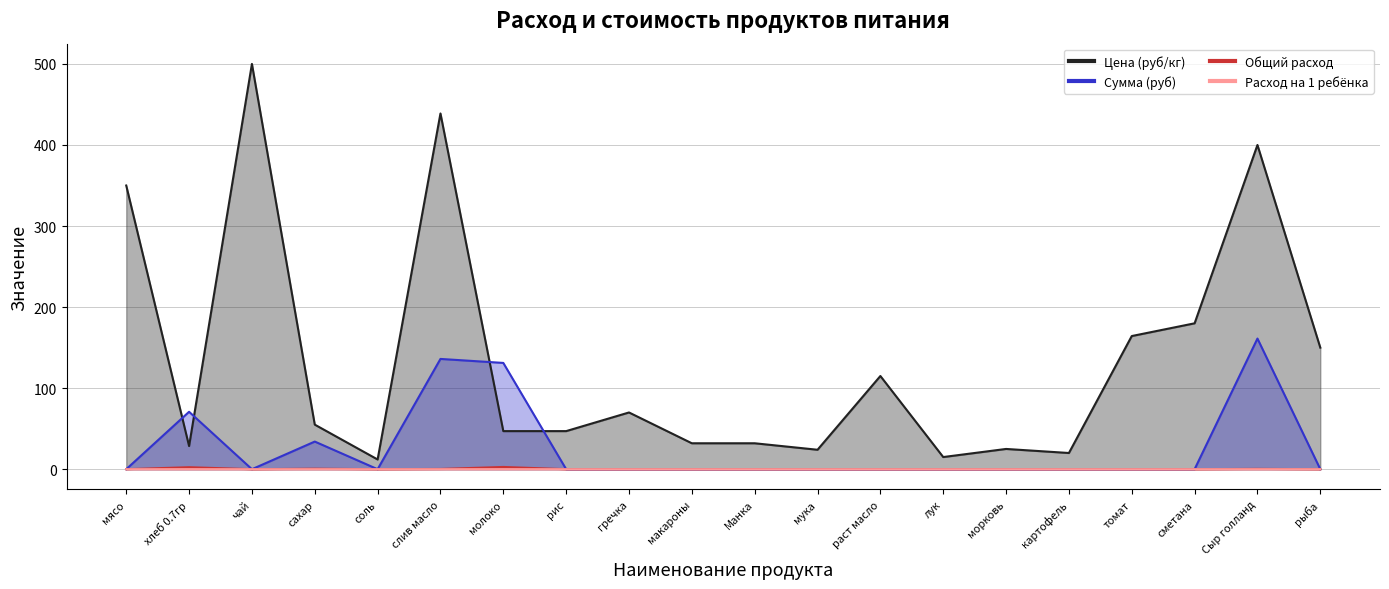

How many lines are shown in the chart?

4